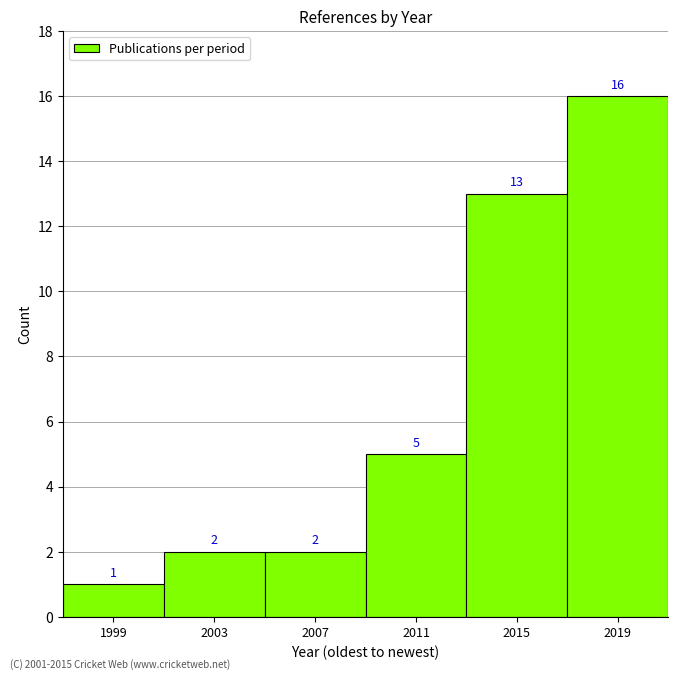

Reading right to left, list all the values displayed in this chart.

16	13	5	2	2	1